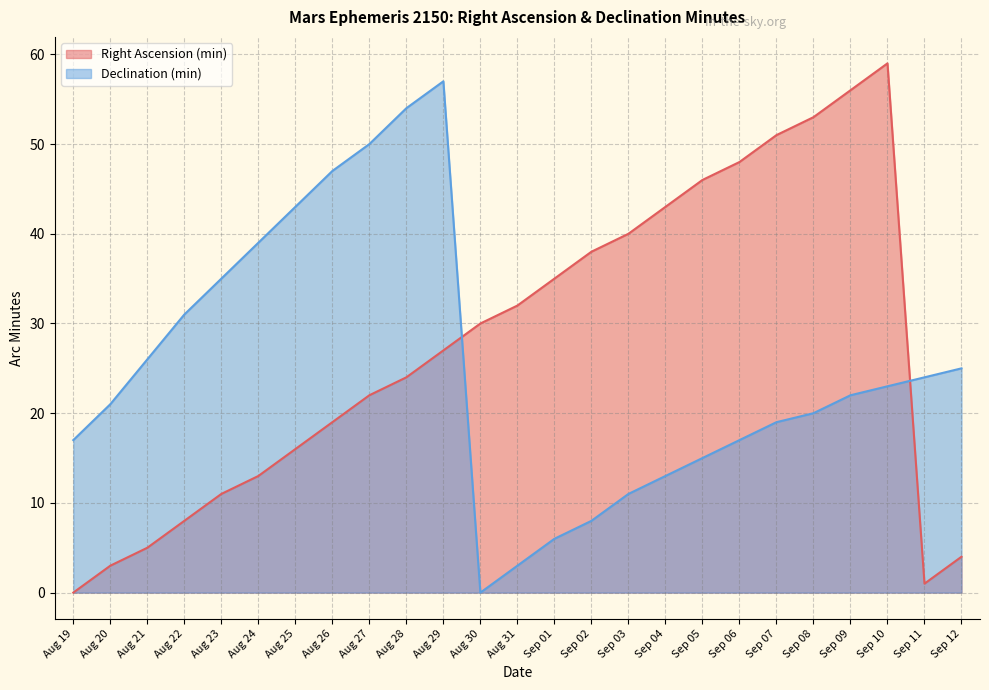

What are all the series names shown in the legend?

Right Ascension (min), Declination (min)